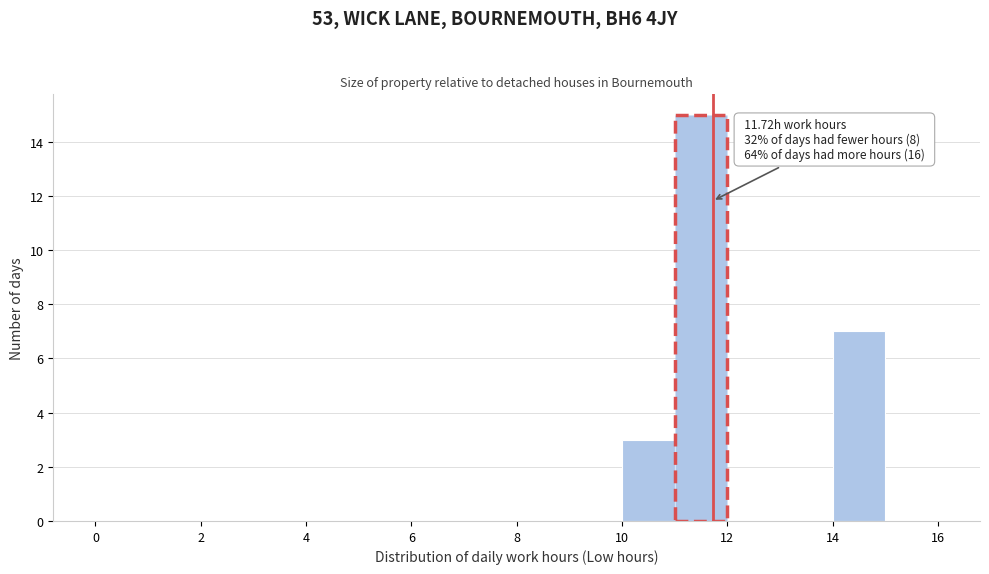

Over which range of the x-axis is the bar tallest?

11 to 12